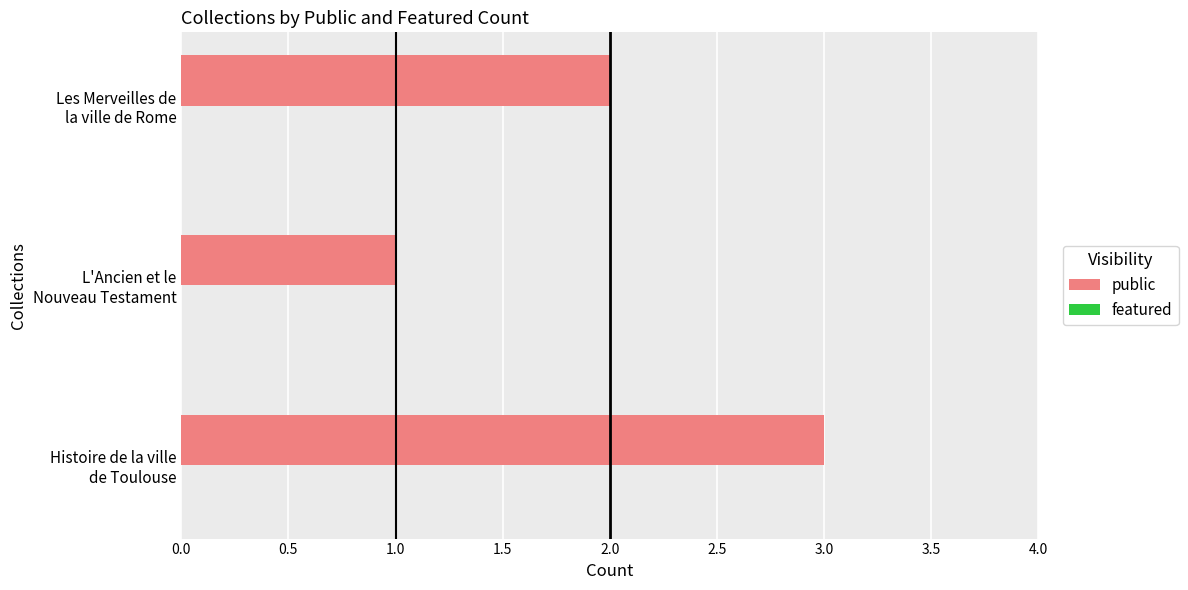

Reading bottom to top, extract all data points from this chart.

3	1	2